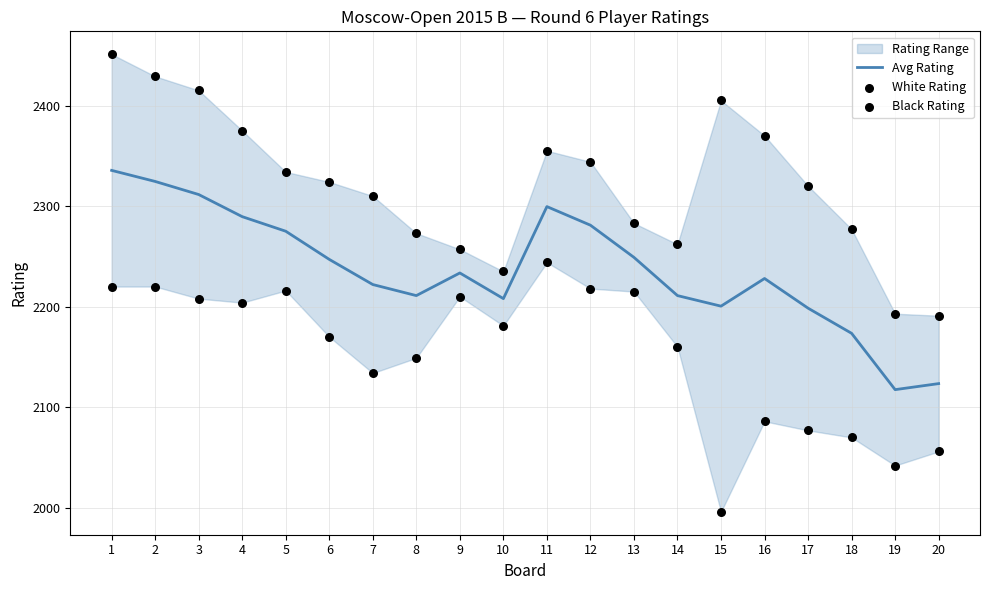

The value of Avg Rating at 3 is 3896.3. True or false?

False